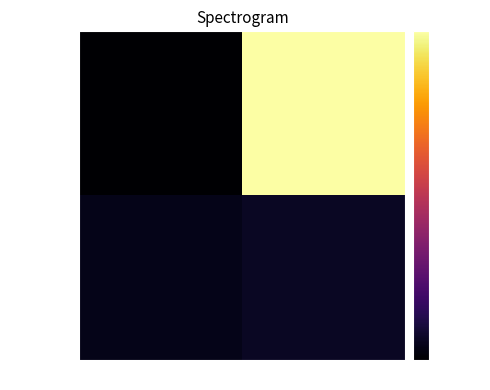

Rank the series at direction from lowest to highest value.

fc96f6e03b…, 4c4f9fd99e…